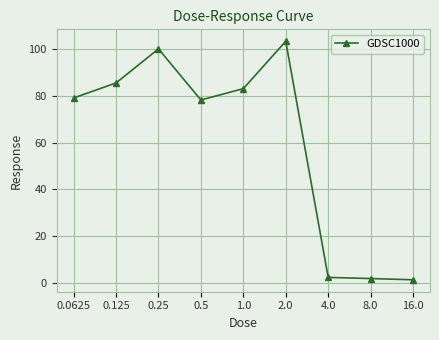

What is the label of the 2nd point from the left?

0.125